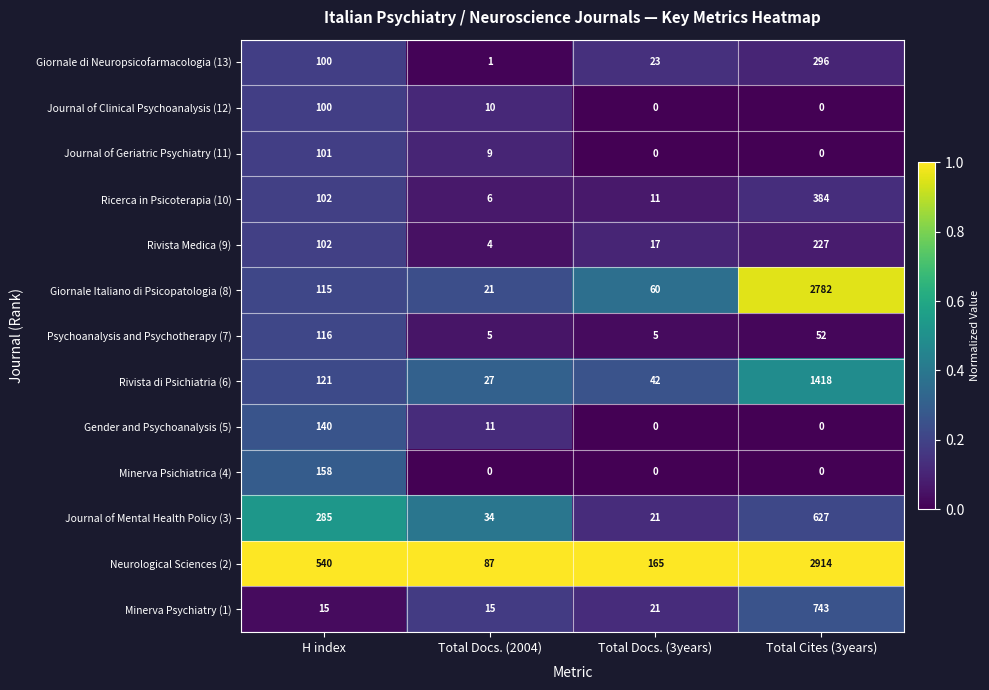

What is the difference between the maximum and minimum values in the Journal of Mental Health Policy (3) series?

606